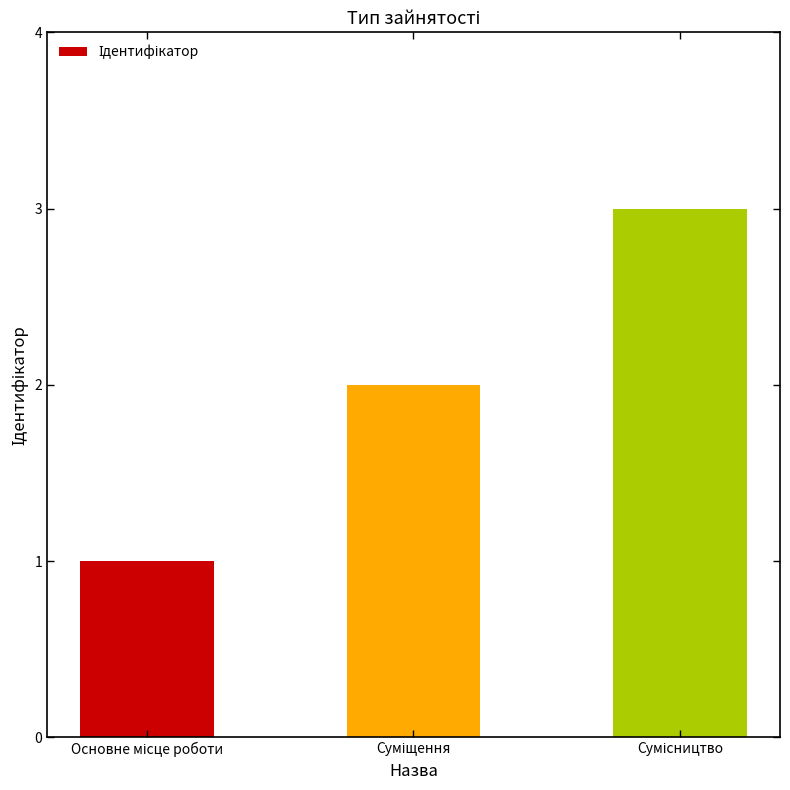

Does the chart contain stacked bars?

No